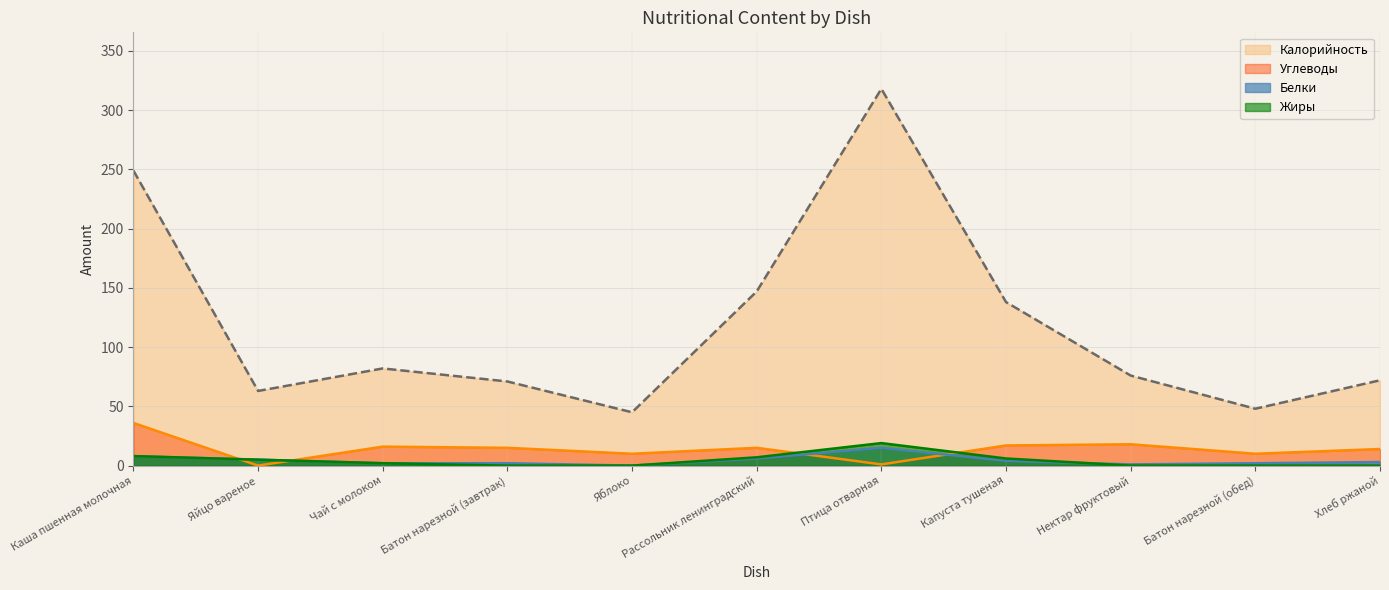

True or false: Углеводы has a value of 8 at Рассольник ленинградский.

False